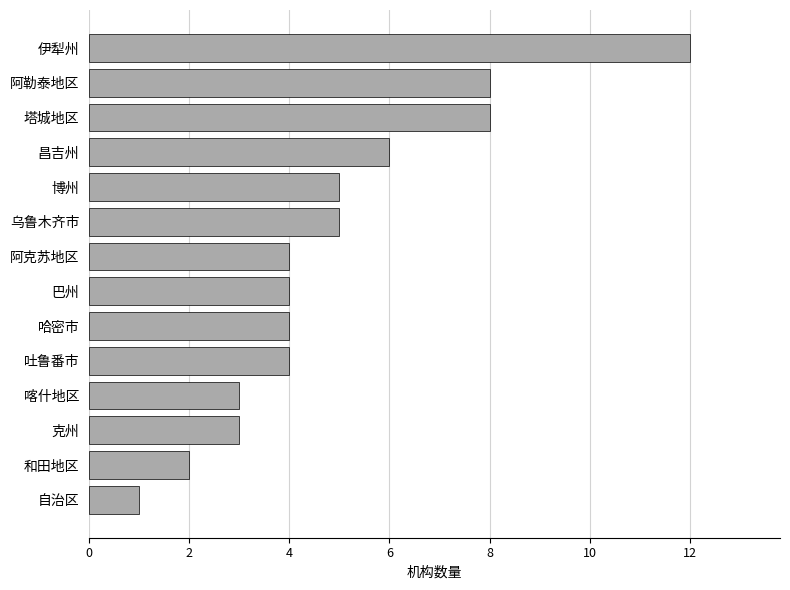

Which category has the lowest value across all series?

自治区